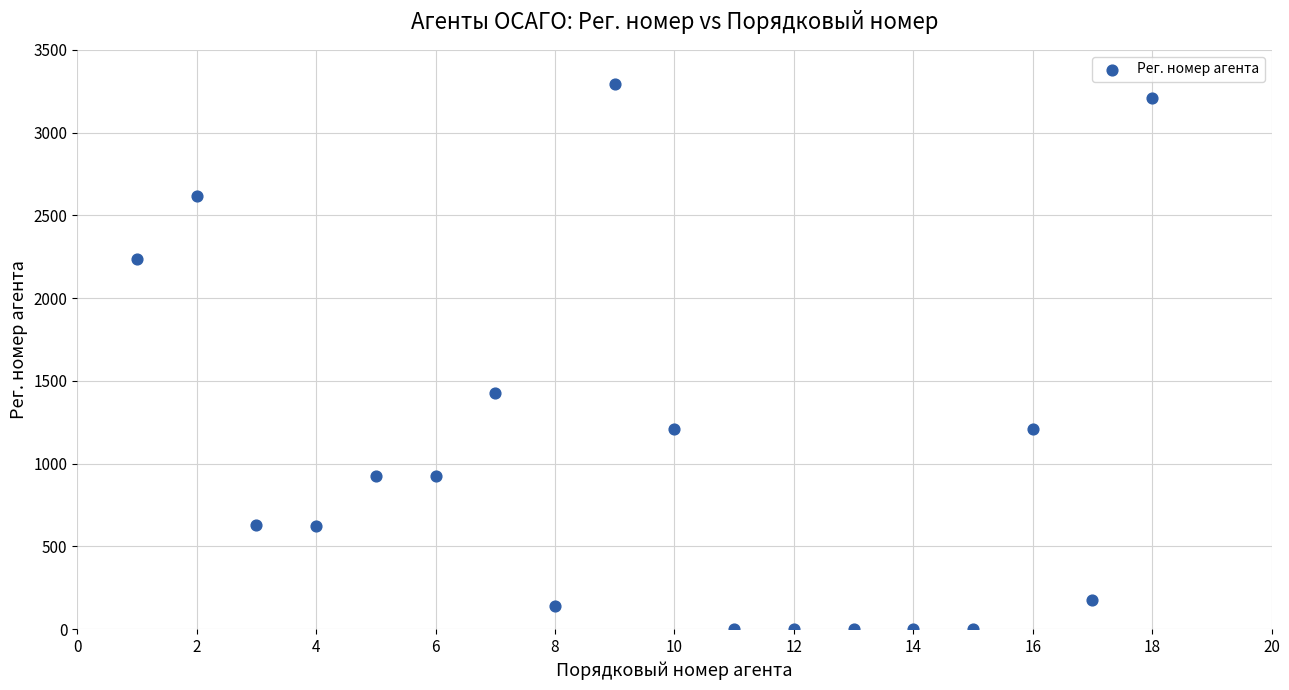

What Y value in the scatter plot is closest to 1648?

1427